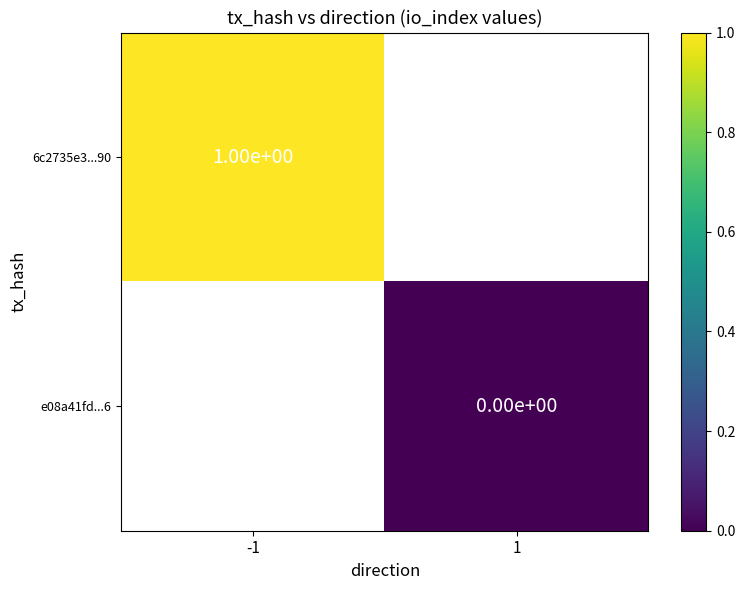

Is the value of 6c2735e3...90 at -1 greater than the value of e08a41fd...6 at 1?

Yes